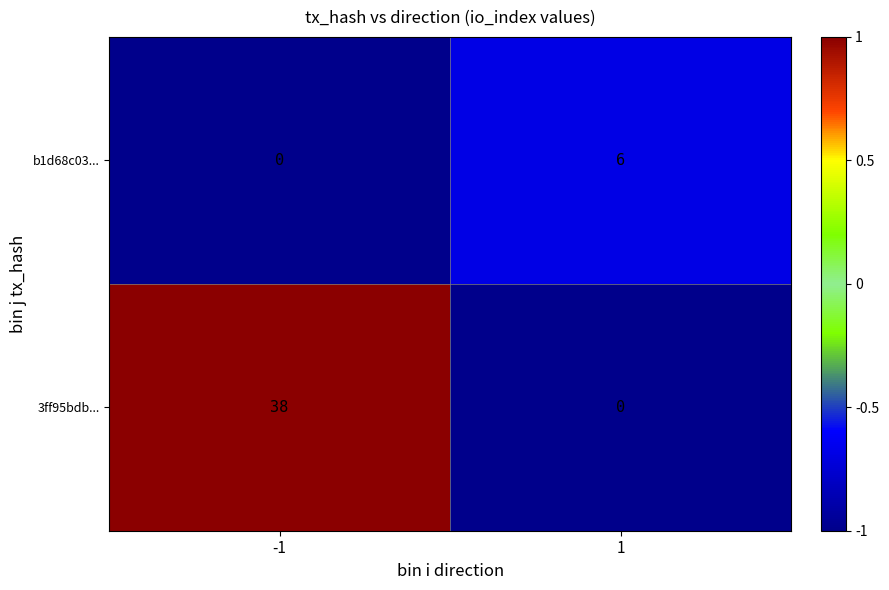

At how many categories does at least one series exceed 0?

2